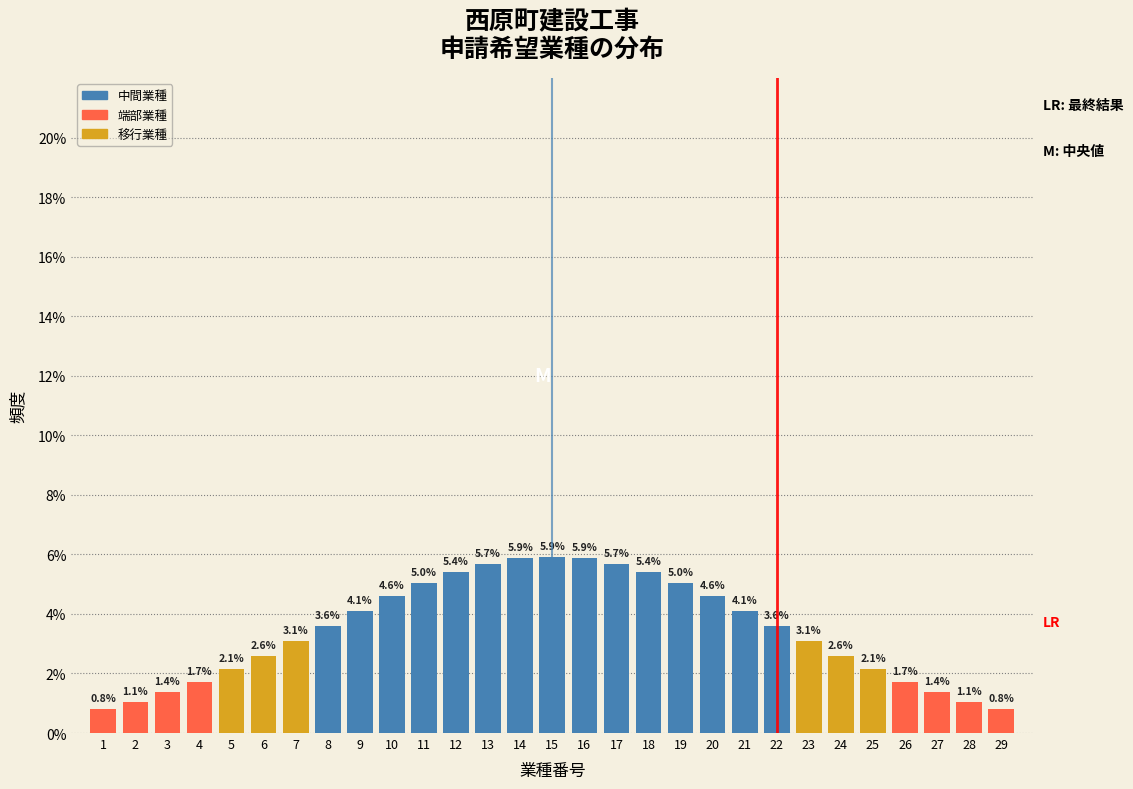

Reading left to right, list all the values displayed in this chart.

0.8	1.1	1.4	1.7	2.1	2.6	3.1	3.6	4.1	4.6	5.0	5.4	5.7	5.9	5.9	5.9	5.7	5.4	5.0	4.6	4.1	3.6	3.1	2.6	2.1	1.7	1.4	1.1	0.8